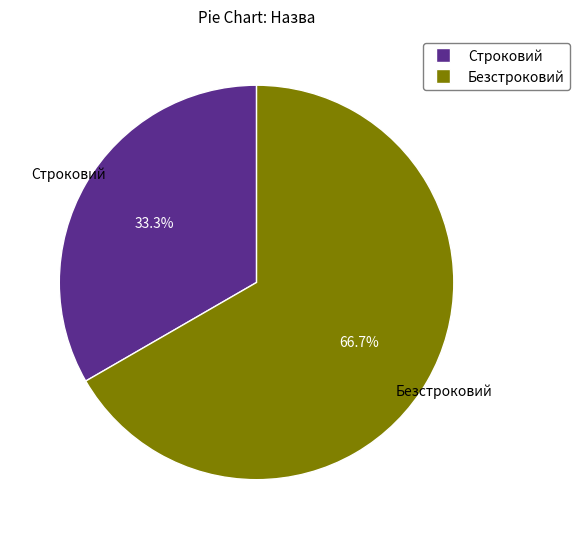

What percentage is the Строковий slice, to the nearest percent?

33%